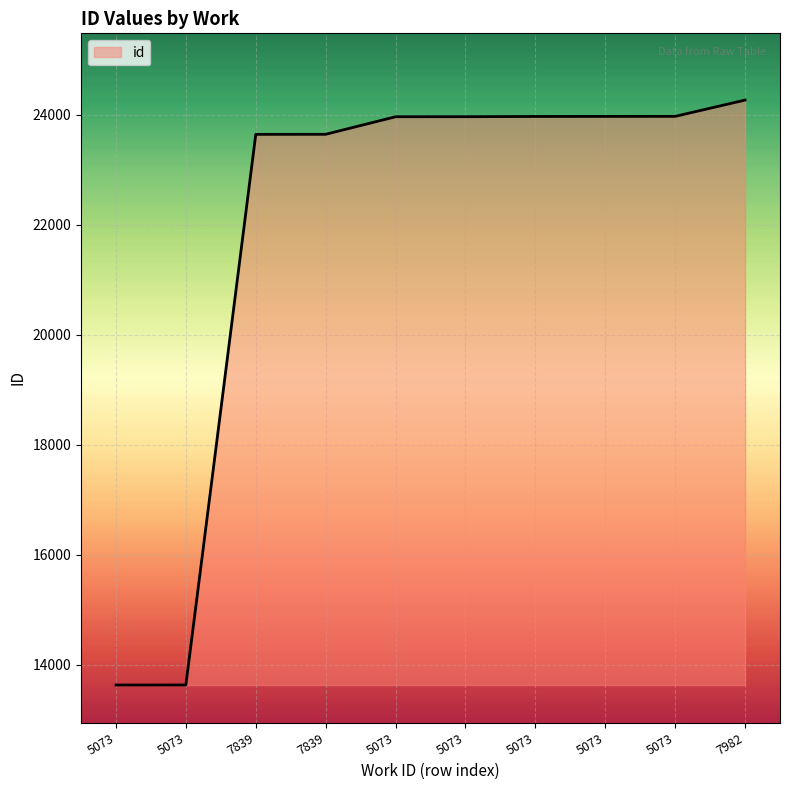

How many lines are shown in the chart?

1